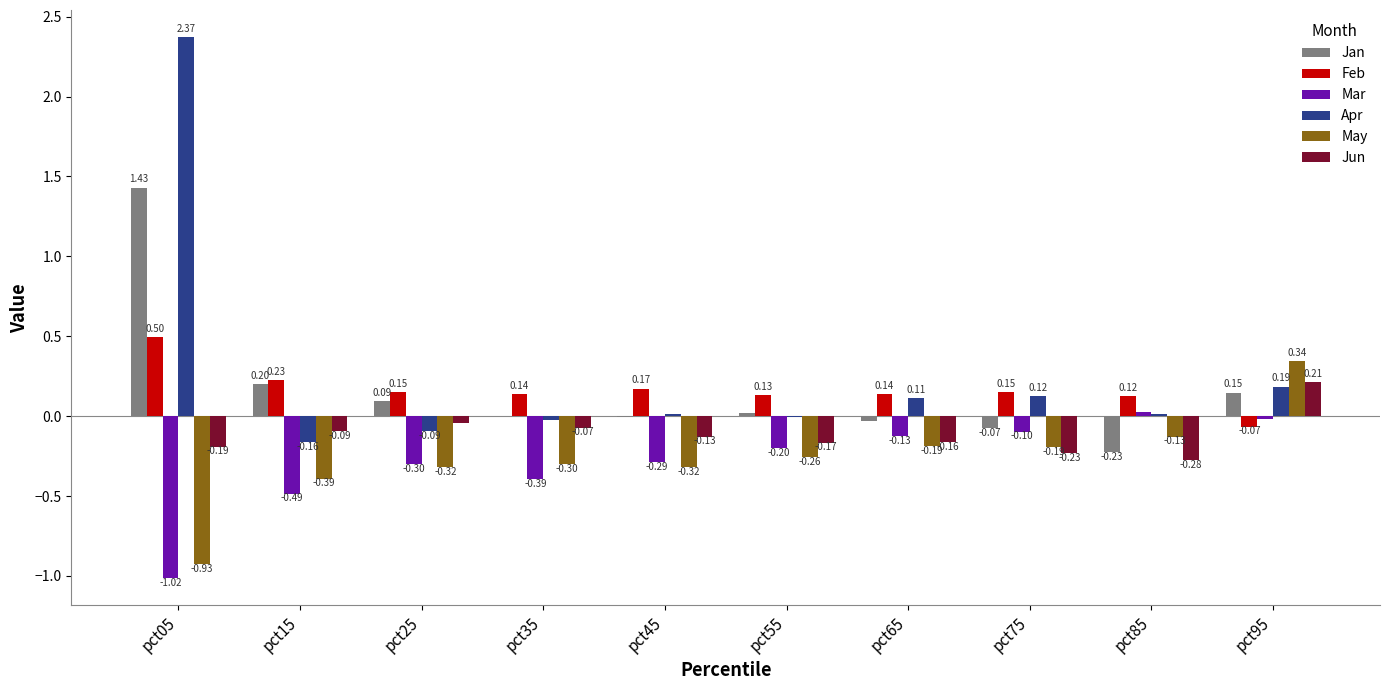

At which category is the sum across all series the highest?

pct05